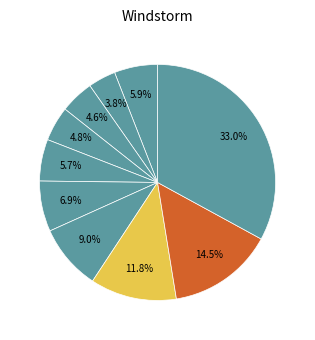

How many slices are in this pie chart?

10